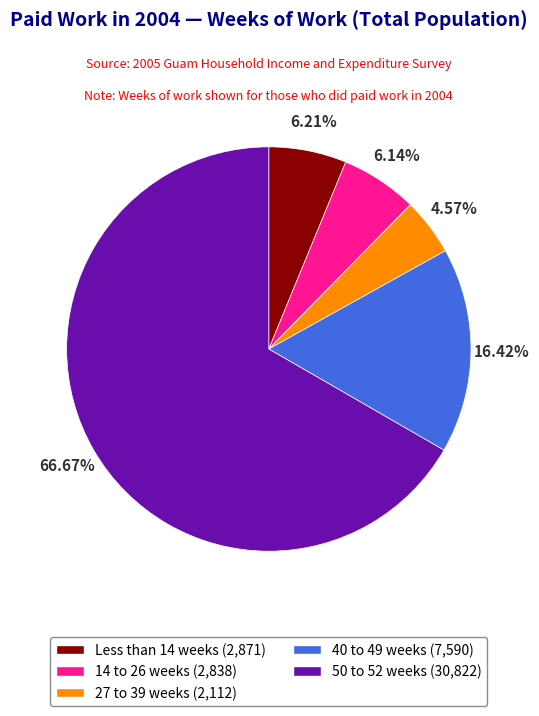

Is there a majority slice in this chart?

Yes